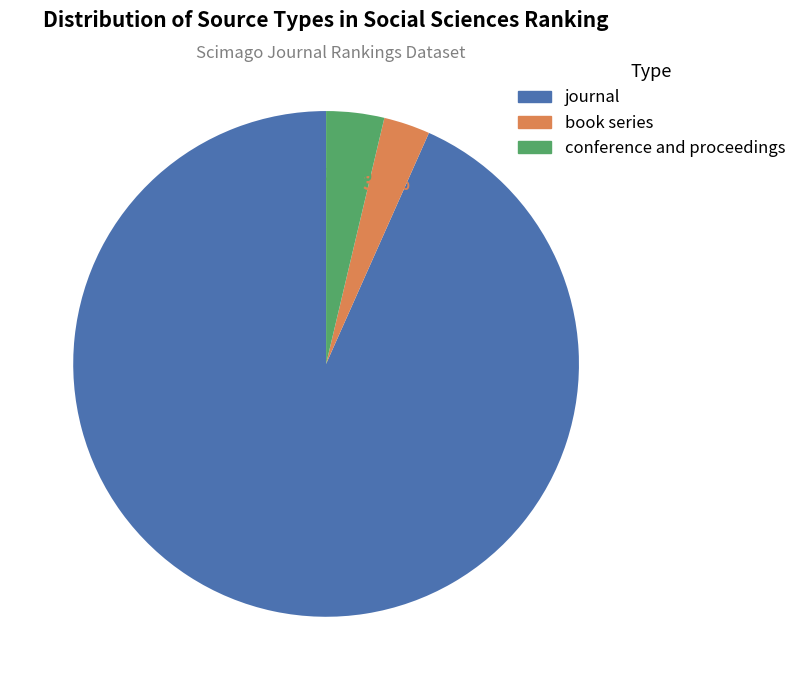

To the nearest percent, what percentage of the pie is conference and proceedings?

4%